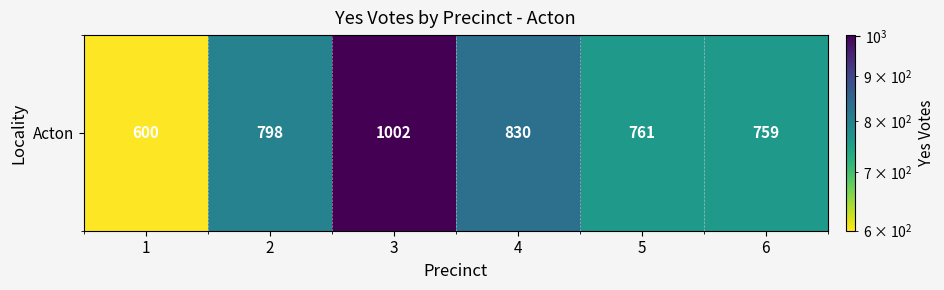

What is the ratio of the value at 4 to the value at 3?

0.8